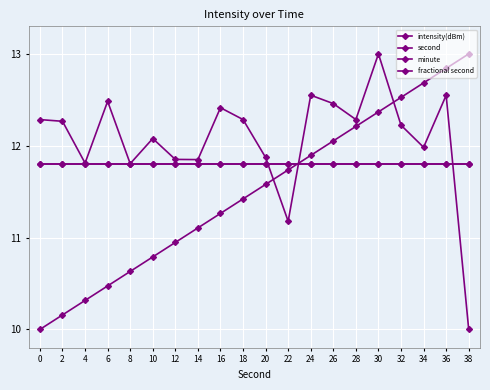

Is this an area chart (filled region under the line)?

No